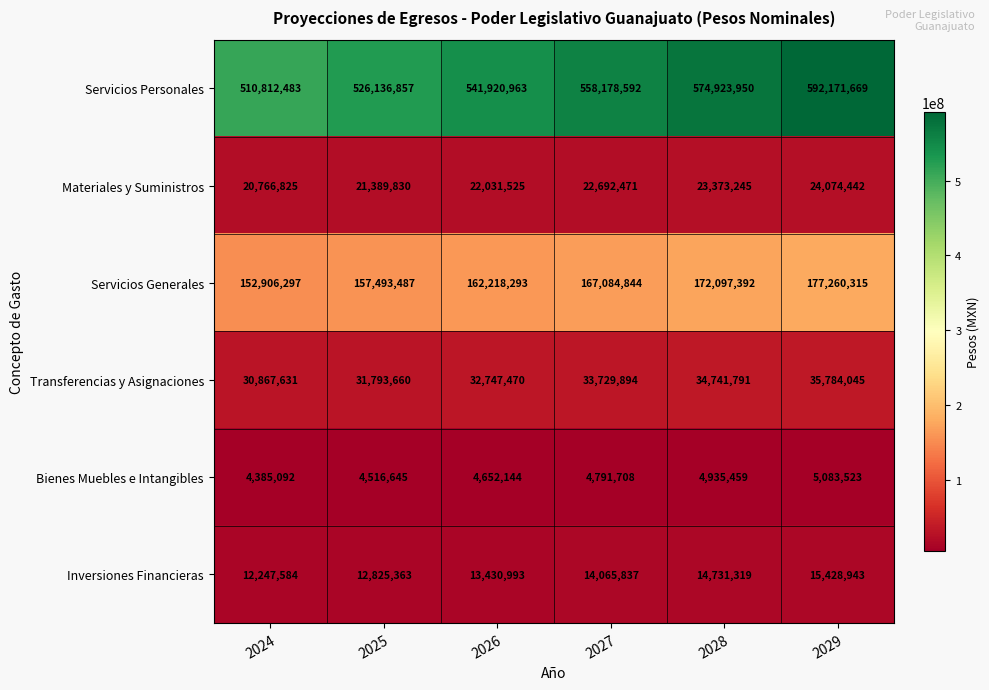

At how many categories does at least one series exceed 458613313?

6